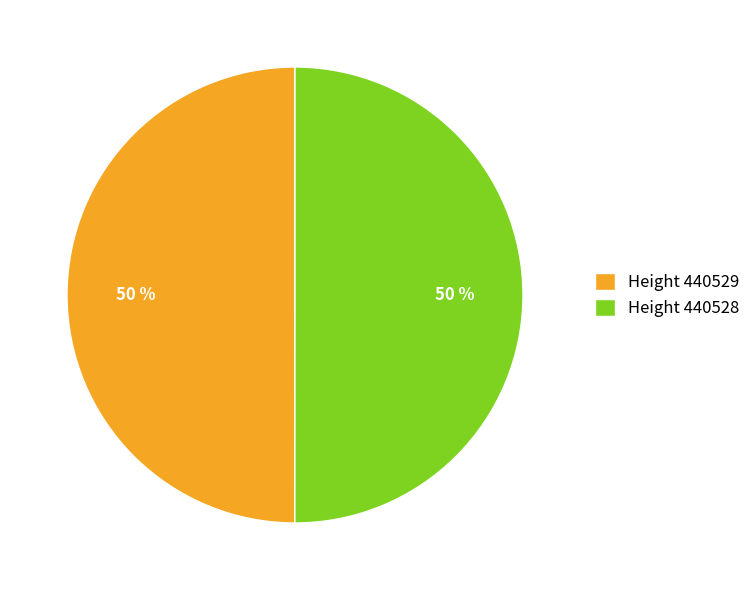

Combined, do Height 440528 and Height 440529 account for over 50%?

Yes